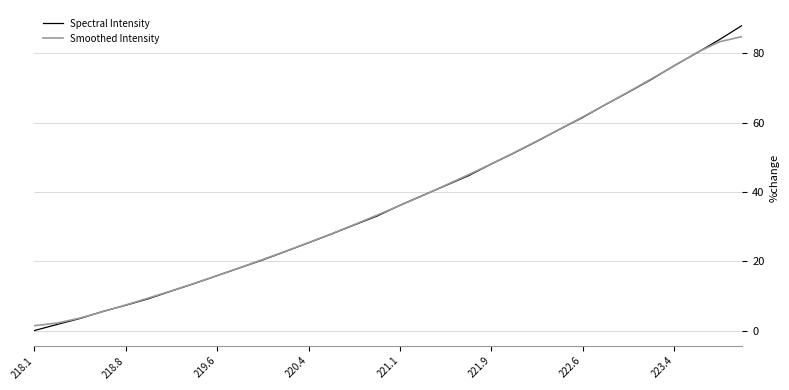

Rank the series by their maximum value, from highest to lowest.

Spectral Intensity, Smoothed Intensity